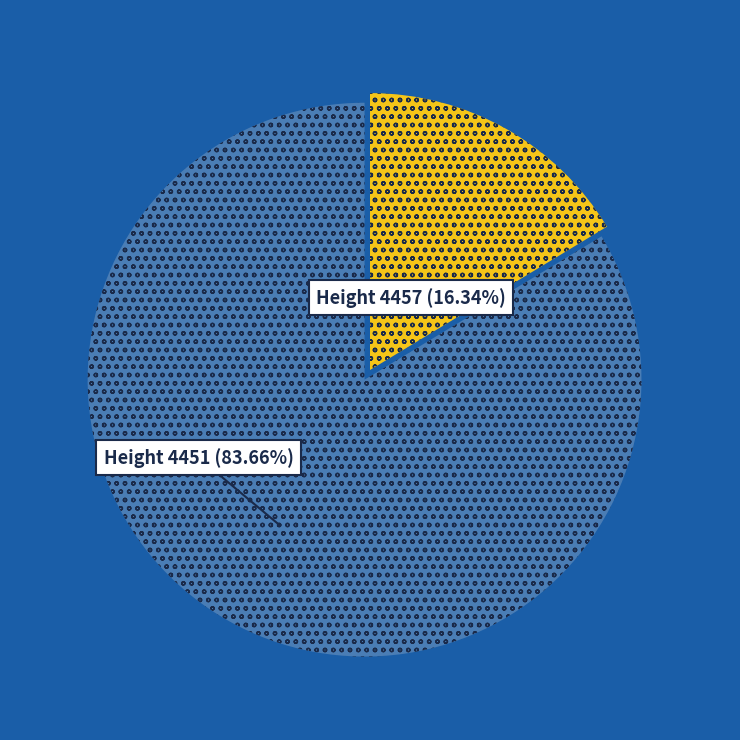

Which slice is the largest?

Height 4451